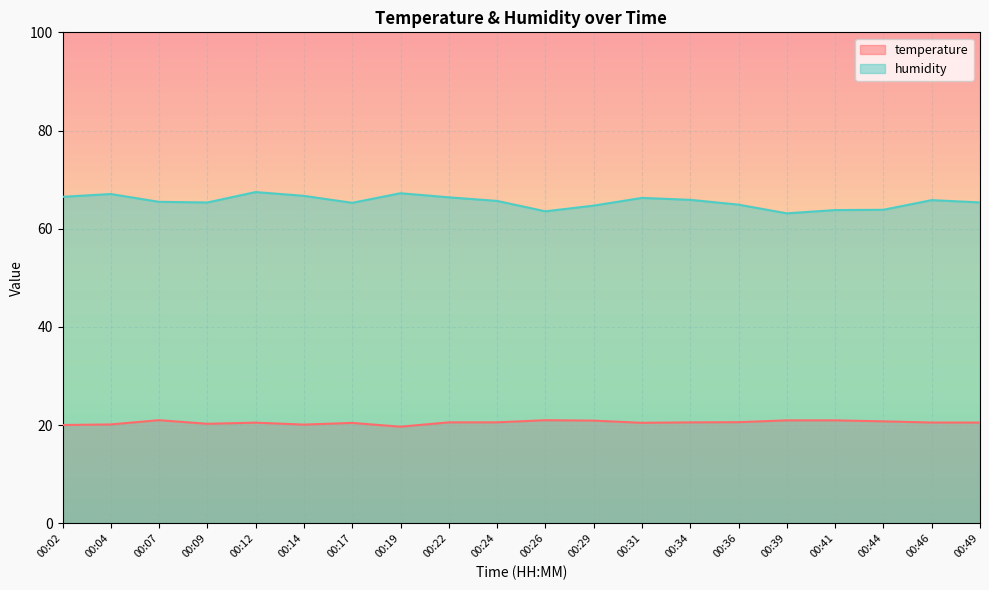

Which label corresponds to the largest value in the chart?

00:12